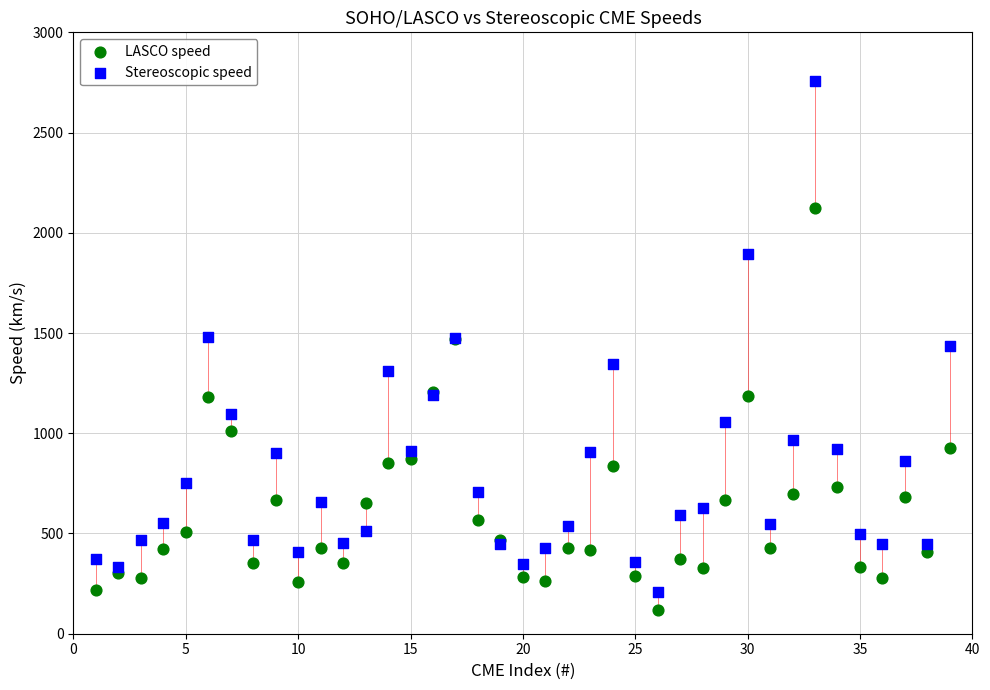

Which series reaches the maximum Y coordinate?

Stereoscopic speed